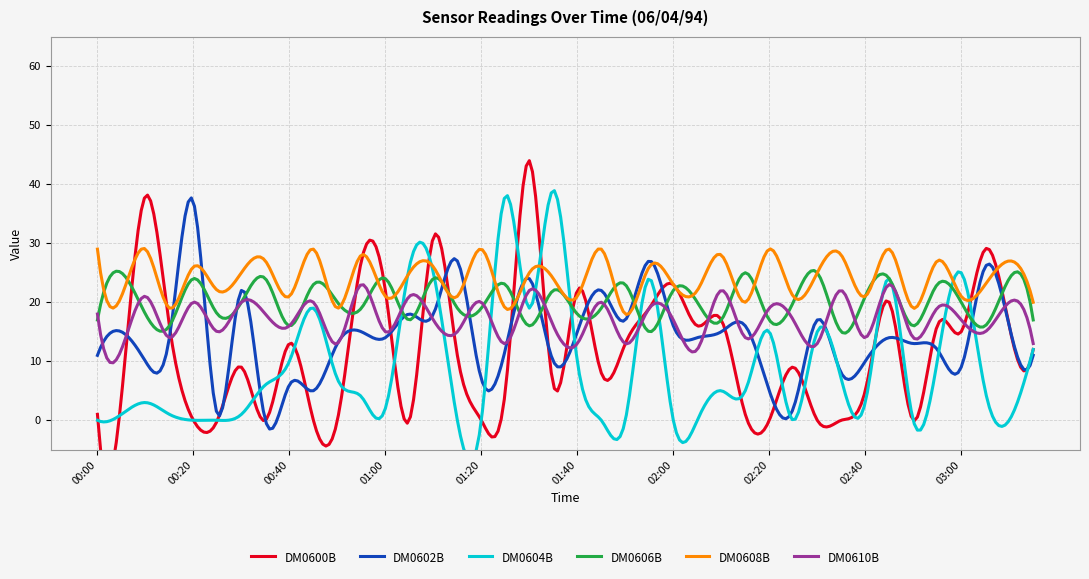

True or false: DM0606B has a value of 36 at 02:15.

False